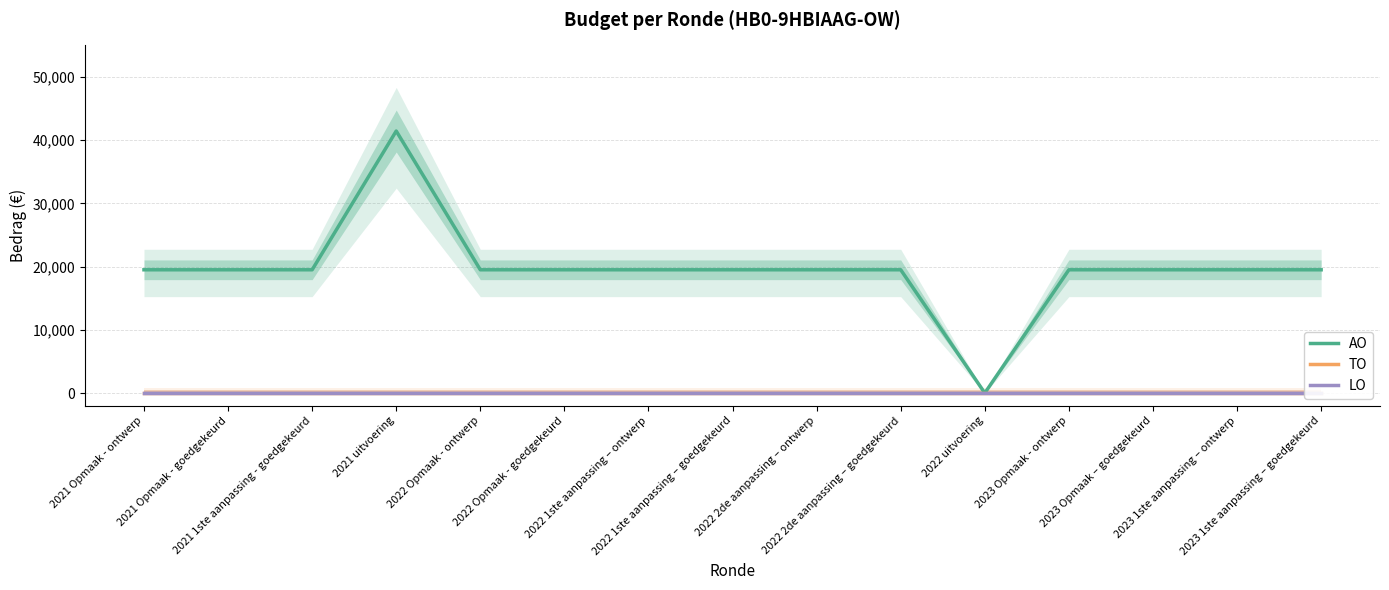

Rank the series by their maximum value, from lowest to highest.

TO, LO, AO